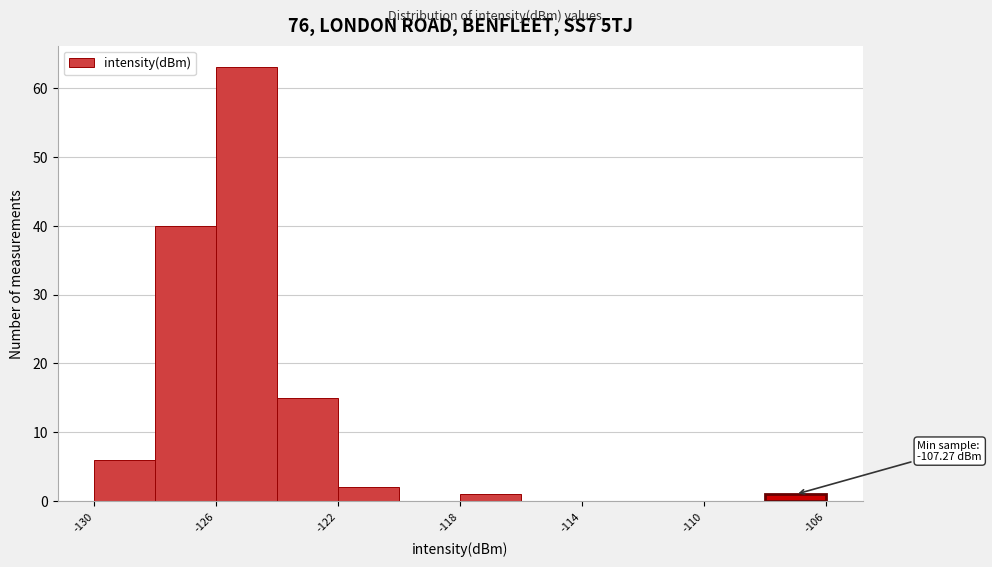

Over which range of the x-axis is the bar tallest?

-126 to -124